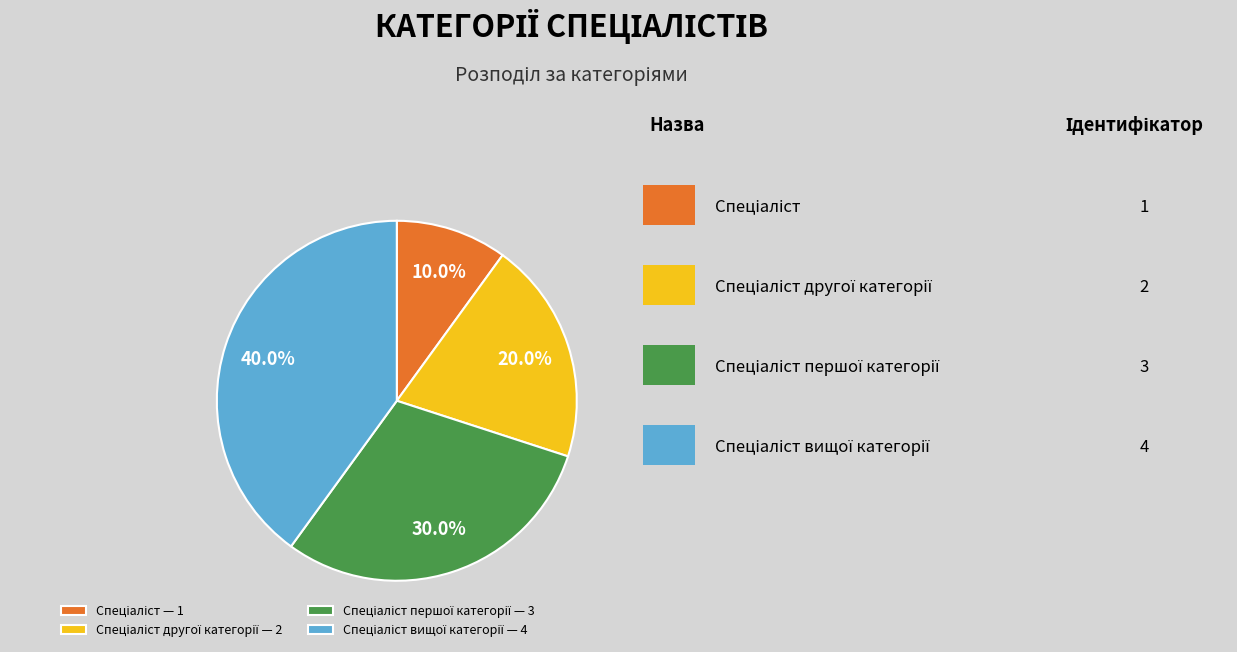

Does any single category account for the majority?

No